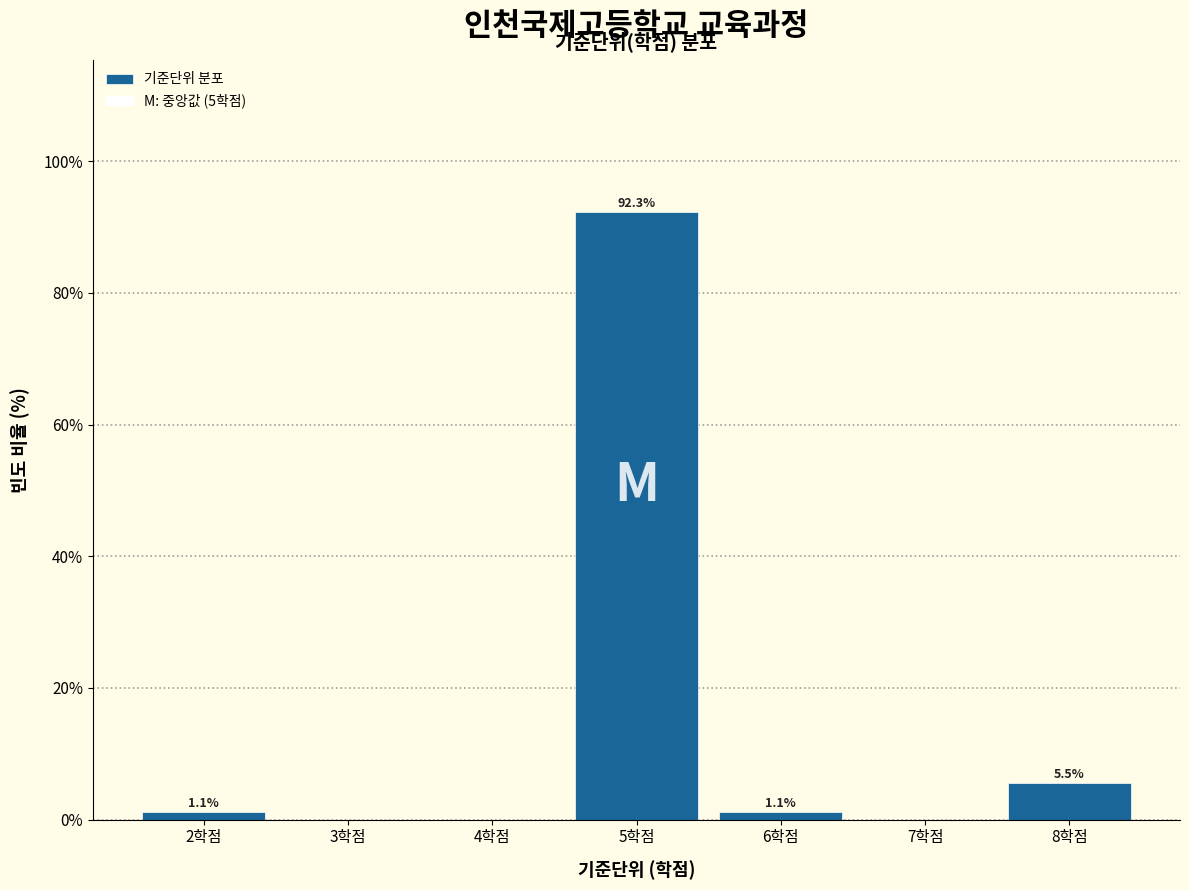

Which range on the x-axis has the tallest bar?

4.5 to 5.5